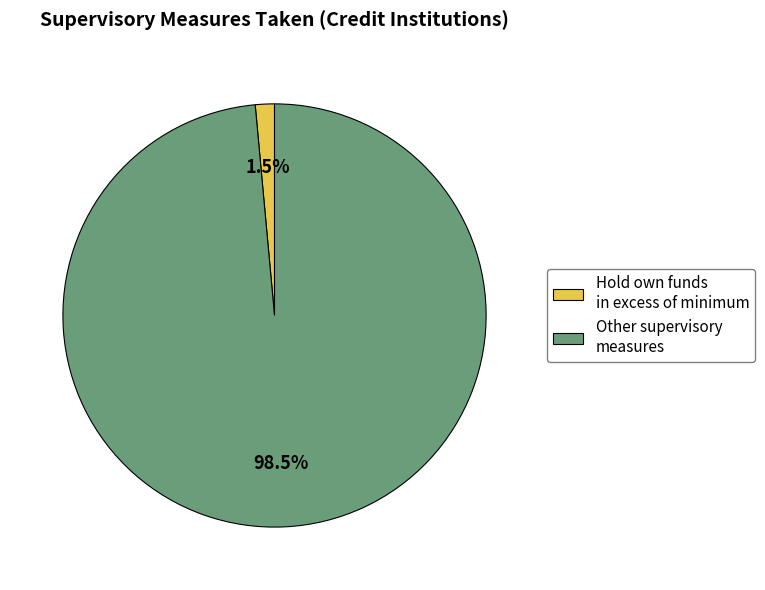

Does any single category account for the majority?

Yes